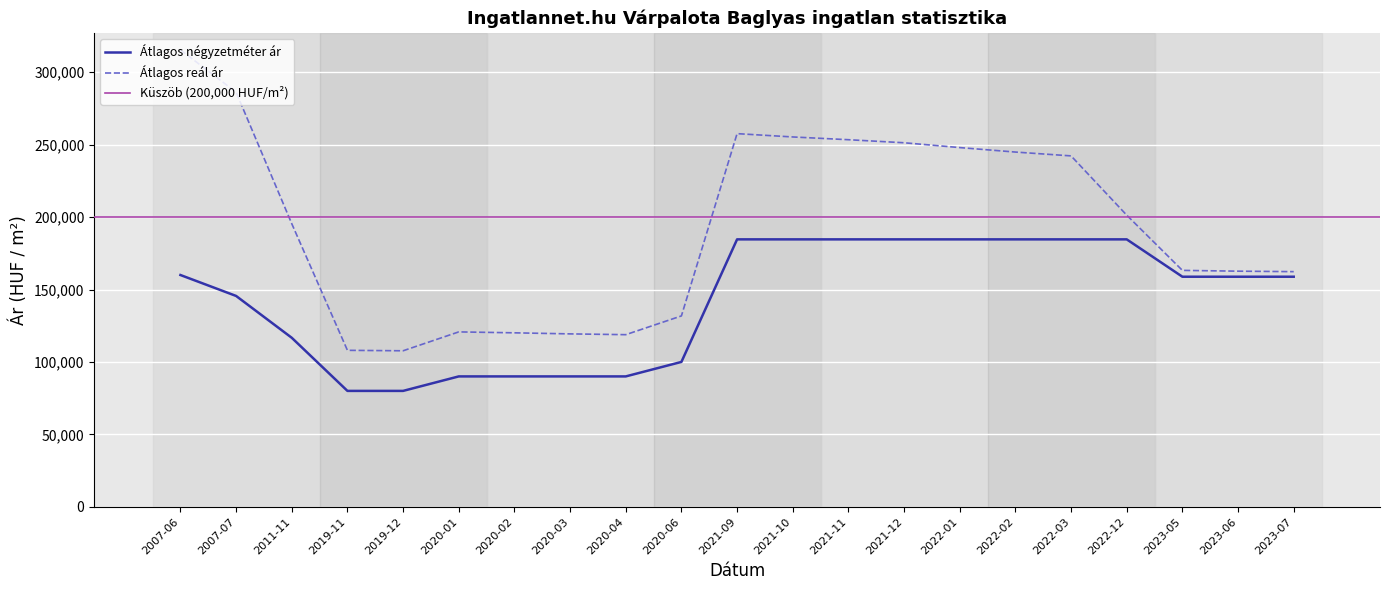

What is the average value of the Átlagos négyzetméter ár series?

142648